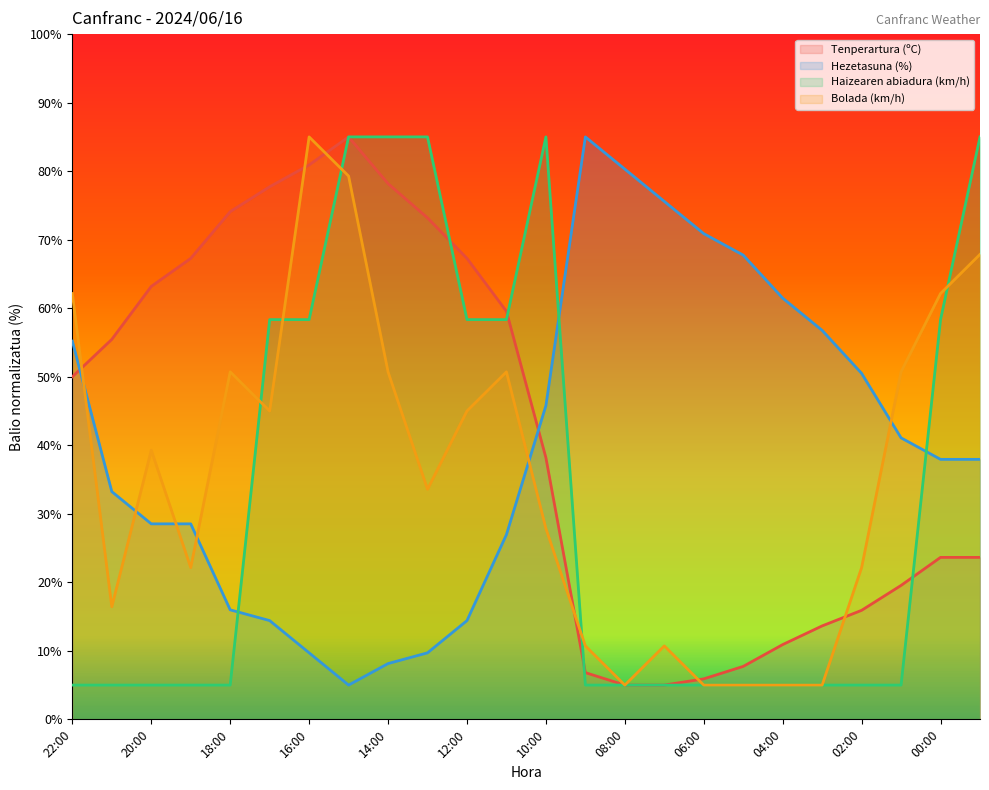

What is the minimum value shown in the chart?

5.0